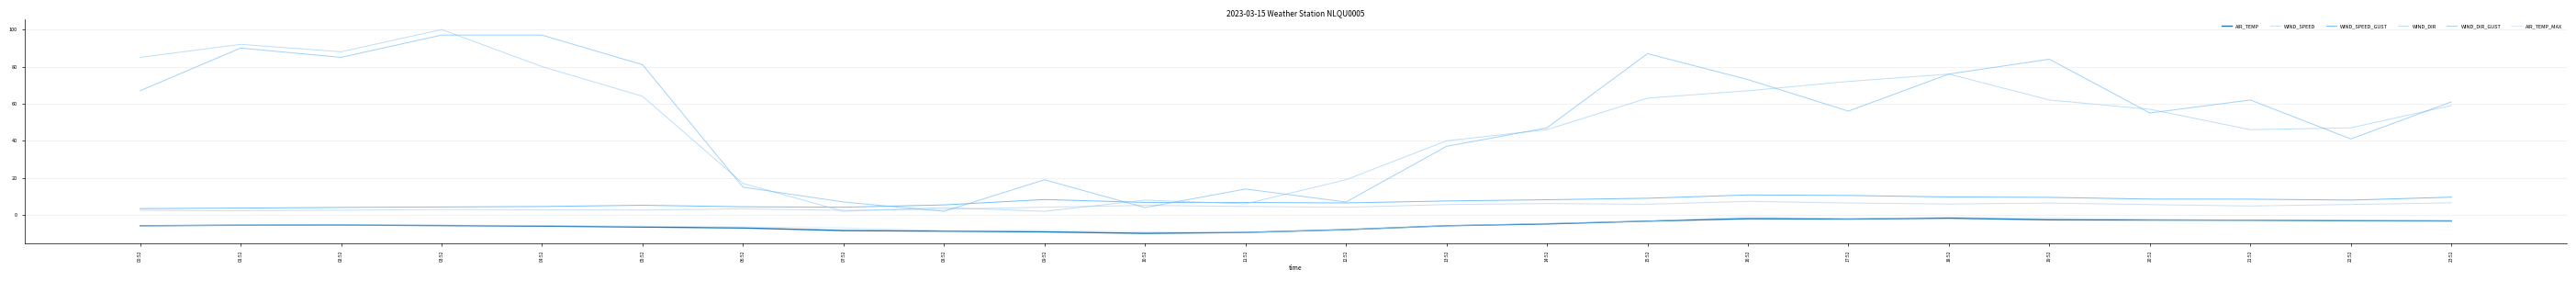

What are all the series names shown in the legend?

AIR_TEMP, WIND_SPEED, WIND_SPEED_GUST, WIND_DIR, WIND_DIR_GUST, AIR_TEMP_MAX